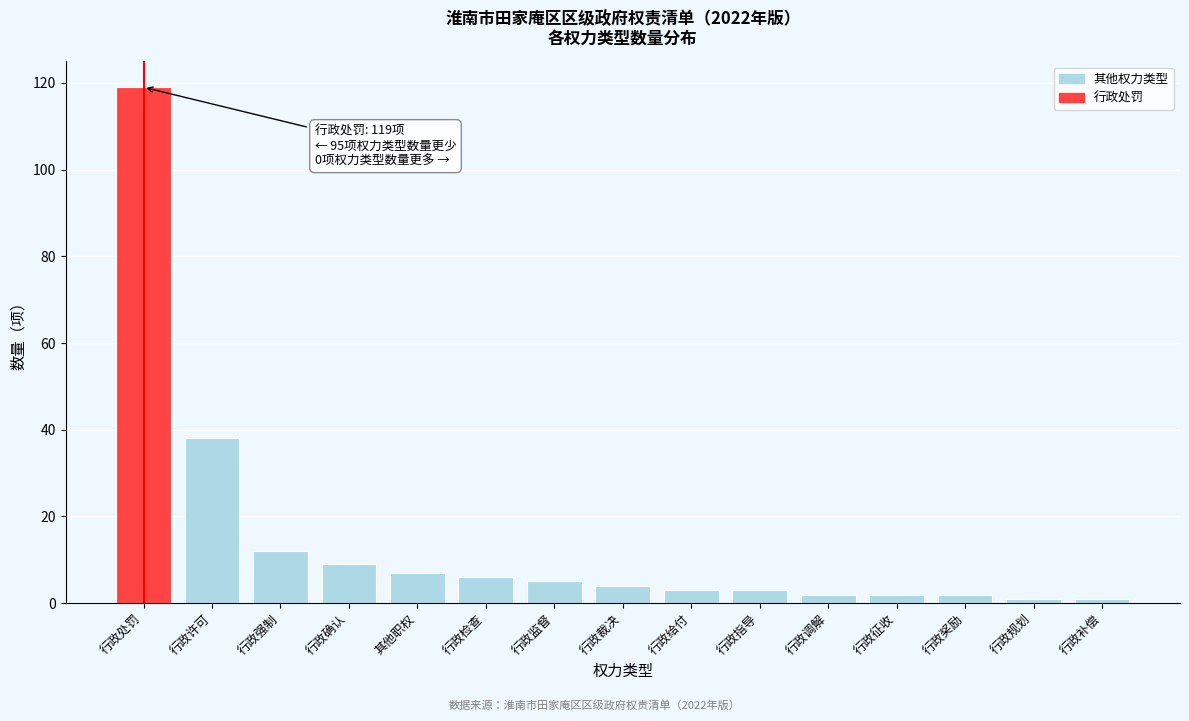

Reading left to right, list all the values displayed in this chart.

行政处罚=119	行政许可=38	行政强制=12	行政确认=9	其他职权=7	行政检查=6	行政监督=5	行政裁决=4	行政给付=3	行政指导=3	行政调解=2	行政征收=2	行政奖励=2	行政规划=1	行政补偿=1